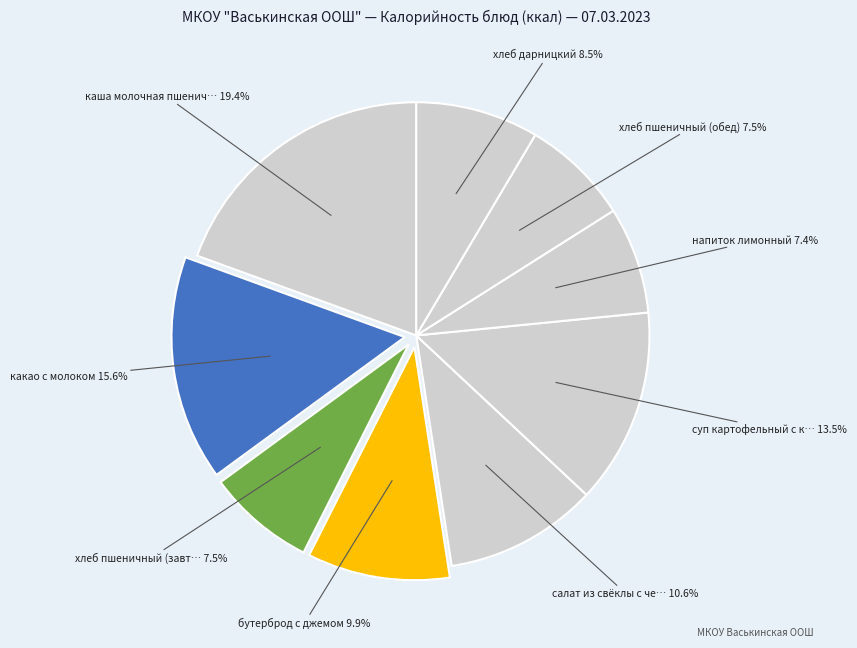

How many segments does this pie chart have?

9